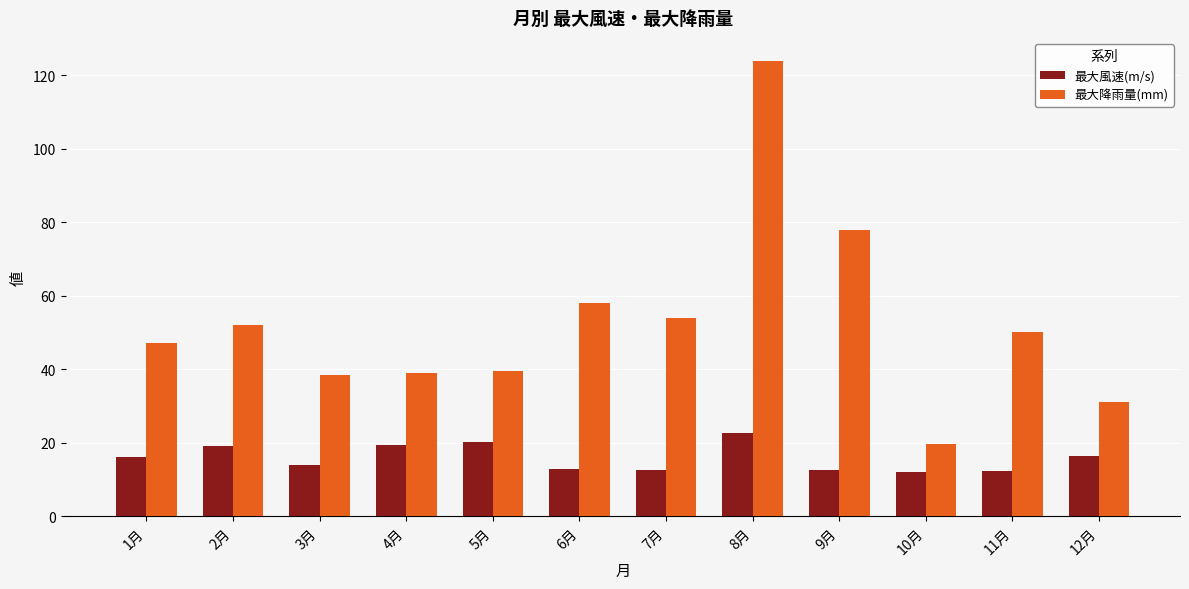

How many bars are there in total?

24